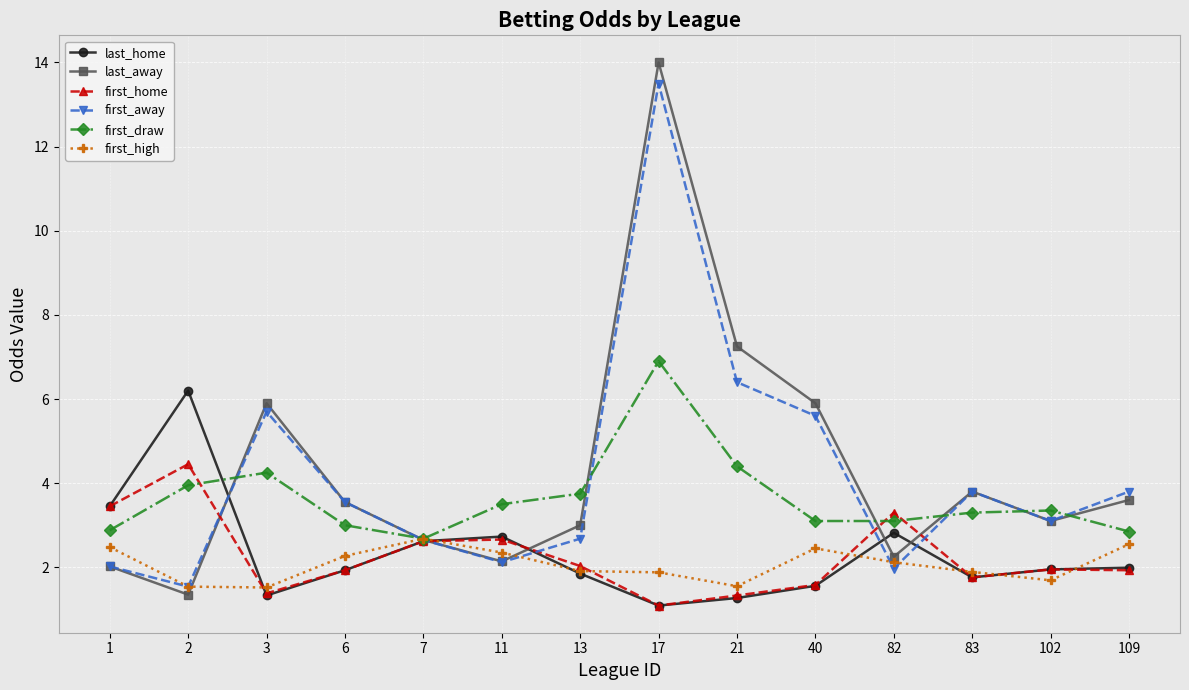

What is the spread (max minus min) of values at 3?

4.6